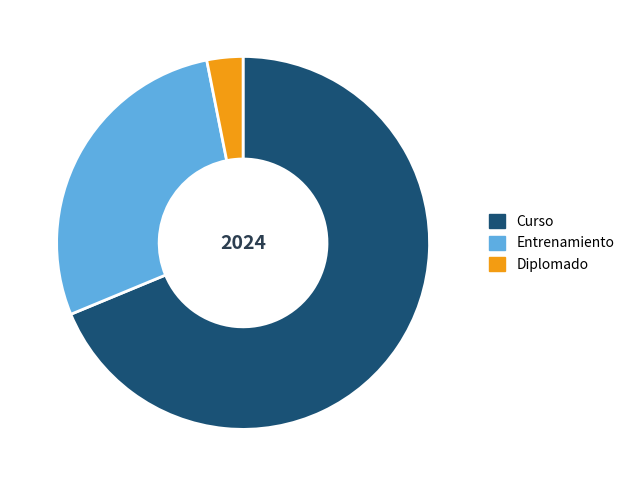

Rank the categories by value from highest to lowest.

Curso, Entrenamiento, Diplomado